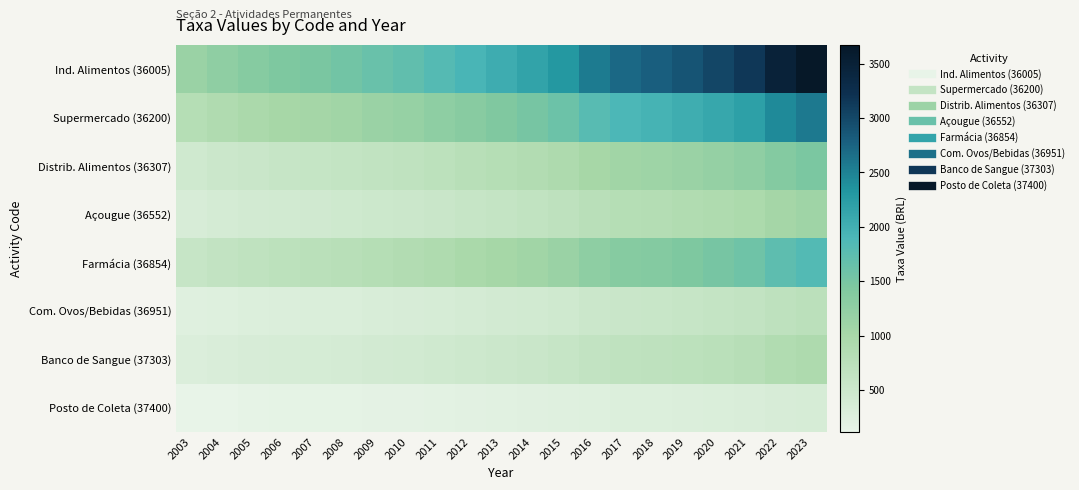

Reading right to left, transcribe all the data shown in this chart.

Ind. Alimentos (36005): 2023=3672.3	2022=3471.4	2021=3154.1	2020=3017.8	2019=2893.2	2018=2788.7	2017=2708.9	2016=2548.7	2015=2302.8	2014=2164.2	2013=2043.3	2012=1930.6	2011=1812.8	2010=1711.7	2009=1640.9	2008=1549.4	2007=1483.3	2006=1438.1	2005=1360.7	2004=1264.6	2003=1157.0
Supermercado (36200): 2023=2570.9	2022=2430.3	2021=2208.2	2020=2112.7	2019=2025.5	2018=1952.3	2017=1896.4	2016=1784.3	2015=1612.2	2014=1515.1	2013=1430.5	2012=1351.6	2011=1269.1	2010=1198.3	2009=1148.7	2008=1084.7	2007=1038.4	2006=1006.8	2005=952.6	2004=885.3	2003=810.0
Distrib. Alimentos (36307): 2023=1466.4	2022=1386.2	2021=1259.5	2020=1205.0	2019=1155.3	2018=1113.6	2017=1081.7	2016=1017.7	2015=919.5	2014=864.2	2013=815.9	2012=770.9	2011=723.9	2010=683.5	2009=655.2	2008=618.7	2007=592.3	2006=574.2	2005=543.3	2004=505.0	2003=462.0
Açougue (36552): 2023=1101.4	2022=1041.1	2021=946.0	2020=905.1	2019=867.7	2018=836.4	2017=812.4	2016=764.4	2015=690.6	2014=649.1	2013=612.8	2012=579.0	2011=543.7	2010=513.4	2009=492.1	2008=464.7	2007=444.9	2006=431.3	2005=408.1	2004=379.3	2003=347.0
Farmácia (36854): 2023=1834.5	2022=1734.2	2021=1575.7	2020=1507.6	2019=1445.3	2018=1393.2	2017=1353.3	2016=1273.2	2015=1150.4	2014=1081.2	2013=1020.8	2012=964.5	2011=905.6	2010=855.1	2009=819.7	2008=774.0	2007=741.0	2006=718.4	2005=679.8	2004=631.8	2003=578.0
Com. Ovos/Bebidas (36951): 2023=733.2	2022=693.1	2021=629.7	2020=602.5	2019=577.6	2018=556.8	2017=540.8	2016=508.8	2015=459.8	2014=432.1	2013=408.0	2012=385.5	2011=361.9	2010=341.7	2009=327.6	2008=309.3	2007=296.1	2006=287.1	2005=271.7	2004=252.5	2003=231.0
Banco de Sangue (37303): 2023=917.3	2022=867.1	2021=787.8	2020=753.8	2019=722.7	2018=696.6	2017=676.6	2016=636.6	2015=575.2	2014=540.6	2013=510.4	2012=482.2	2011=452.8	2010=427.5	2009=409.9	2008=387.0	2007=370.5	2006=359.2	2005=339.9	2004=315.9	2003=289.0
Posto de Coleta (37400): 2023=365.0	2022=345.0	2021=313.5	2020=299.9	2019=287.6	2018=277.2	2017=269.2	2016=253.3	2015=228.9	2014=215.1	2013=203.1	2012=191.9	2011=180.2	2010=170.1	2009=163.1	2008=154.0	2007=147.4	2006=142.9	2005=135.2	2004=125.7	2003=115.0